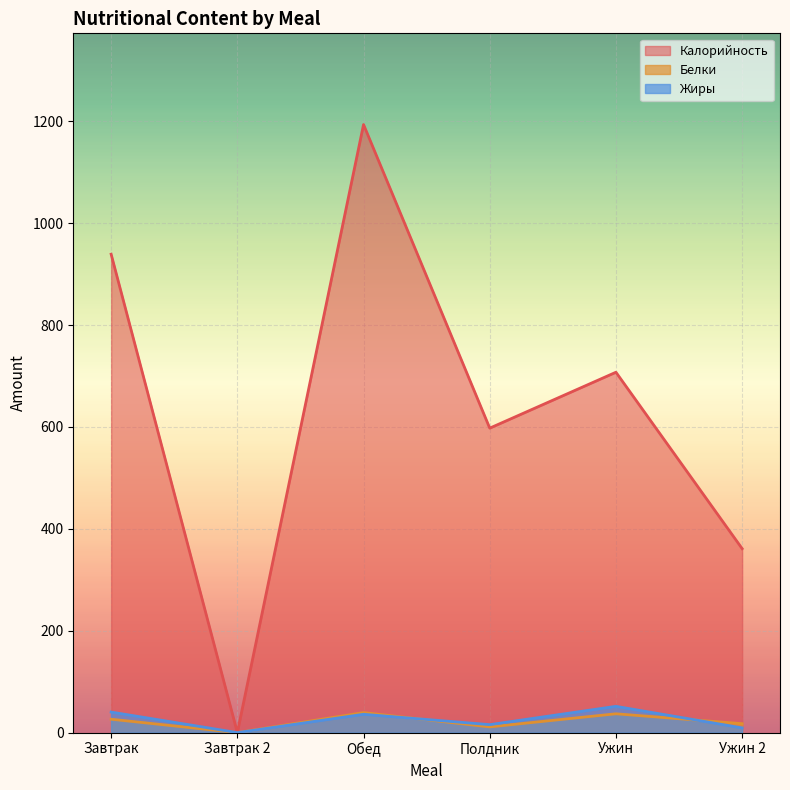

Reading left to right, extract all data points from this chart.

Калорийность: 939.0	0.0	1193.6	597.6	707.4	361.1
Белки: 26.3	0.0	39.3	11.2	37.0	17.6
Жиры: 40.3	0.0	36.0	15.6	51.6	9.3